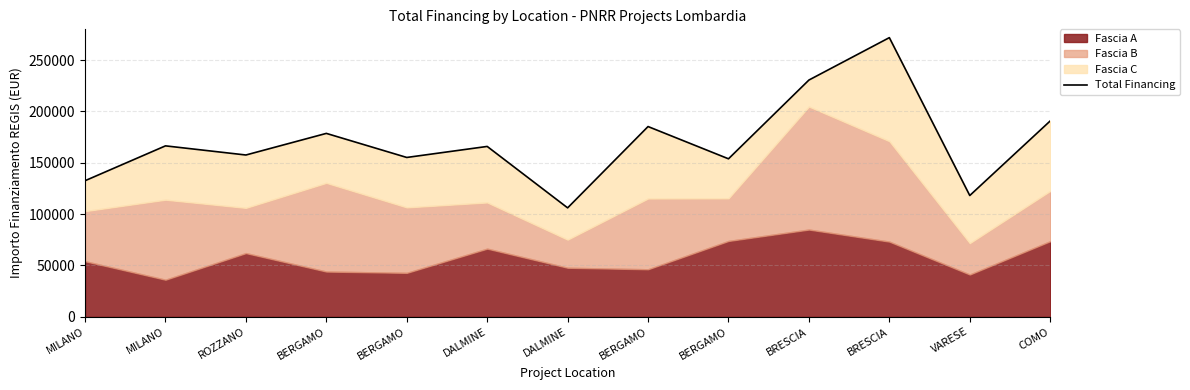

What is the change in value from MILANO to BERGAMO?

-11295.1